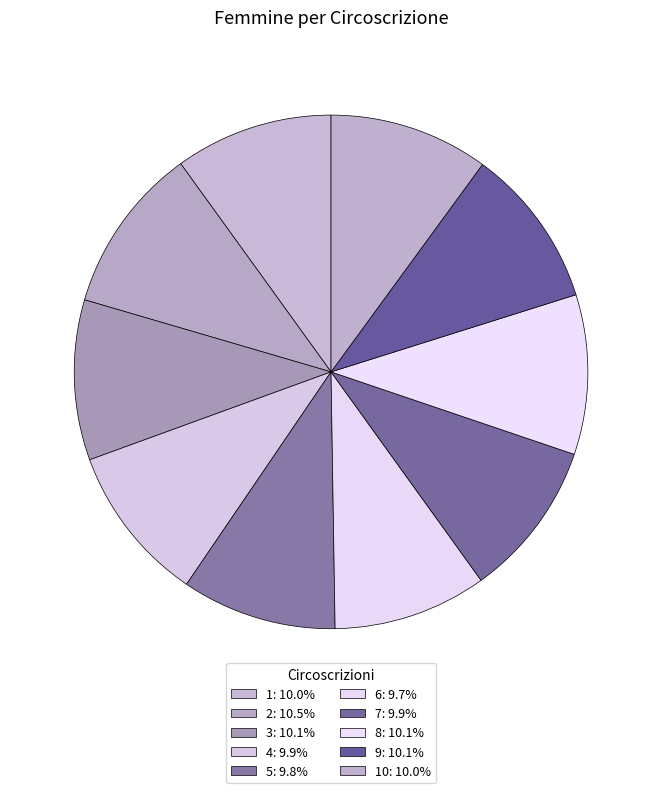

How many slices are in this pie chart?

10